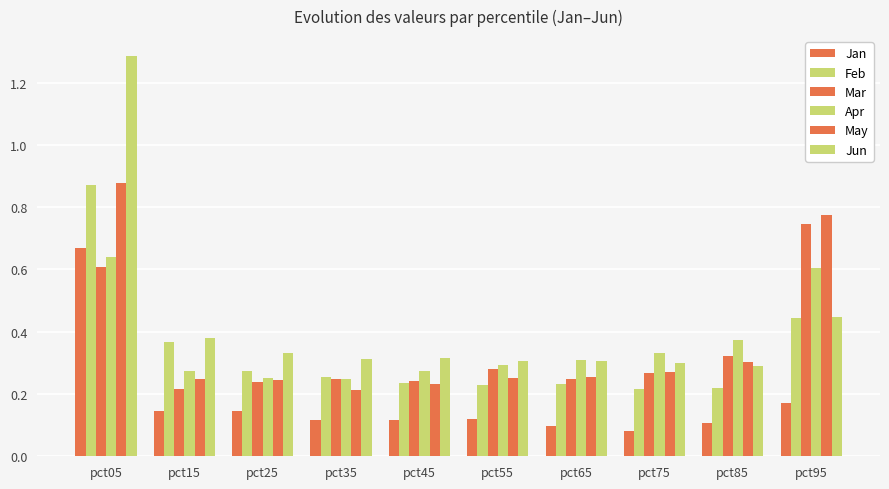

Reading right to left, extract all data points from this chart.

Jan: 0.2	0.1	0.1	0.1	0.1	0.1	0.1	0.1	0.1	0.7
Feb: 0.4	0.2	0.2	0.2	0.2	0.2	0.3	0.3	0.4	0.9
Mar: 0.7	0.3	0.3	0.2	0.3	0.2	0.2	0.2	0.2	0.6
Apr: 0.6	0.4	0.3	0.3	0.3	0.3	0.2	0.3	0.3	0.6
May: 0.8	0.3	0.3	0.3	0.3	0.2	0.2	0.2	0.2	0.9
Jun: 0.4	0.3	0.3	0.3	0.3	0.3	0.3	0.3	0.4	1.3